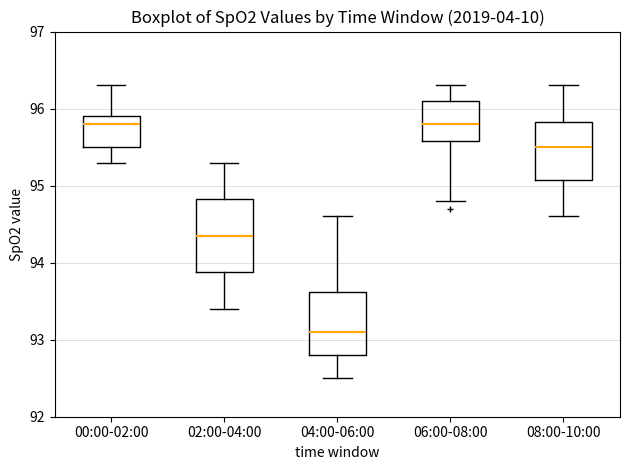

Reading left to right, transcribe this box plot: for each box, give where its median line is, the range the box spans, and where its two whiskers end, as read against the y-axis. The values are not printed on the chart, so give them approximately, as read against the axis.

00:00-02:00: median 95.8, box 95.5 to 95.9, whiskers 95.3 to 96.3
02:00-04:00: median 94.4, box 93.9 to 94.8, whiskers 93.4 to 95.3
04:00-06:00: median 93.1, box 92.8 to 93.6, whiskers 92.5 to 94.6
06:00-08:00: median 95.8, box 95.6 to 96.1, whiskers 94.8 to 96.3
08:00-10:00: median 95.5, box 95.1 to 95.8, whiskers 94.6 to 96.3